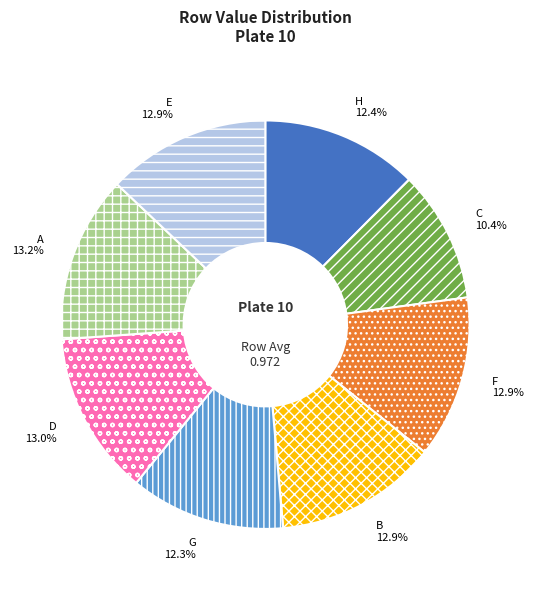

What percentage is the E slice, to the nearest percent?

13%